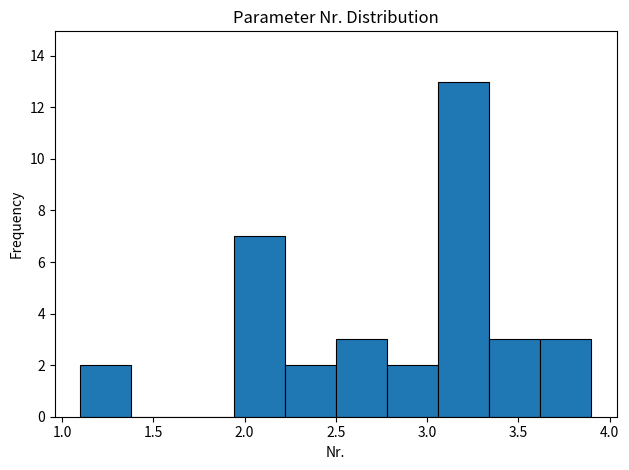

How tall is the bar that spans 1.10 to 1.38 on the x-axis? Neither the bar edges nor the heights are printed on the chart, so give them approximately, as read against the axes.

2